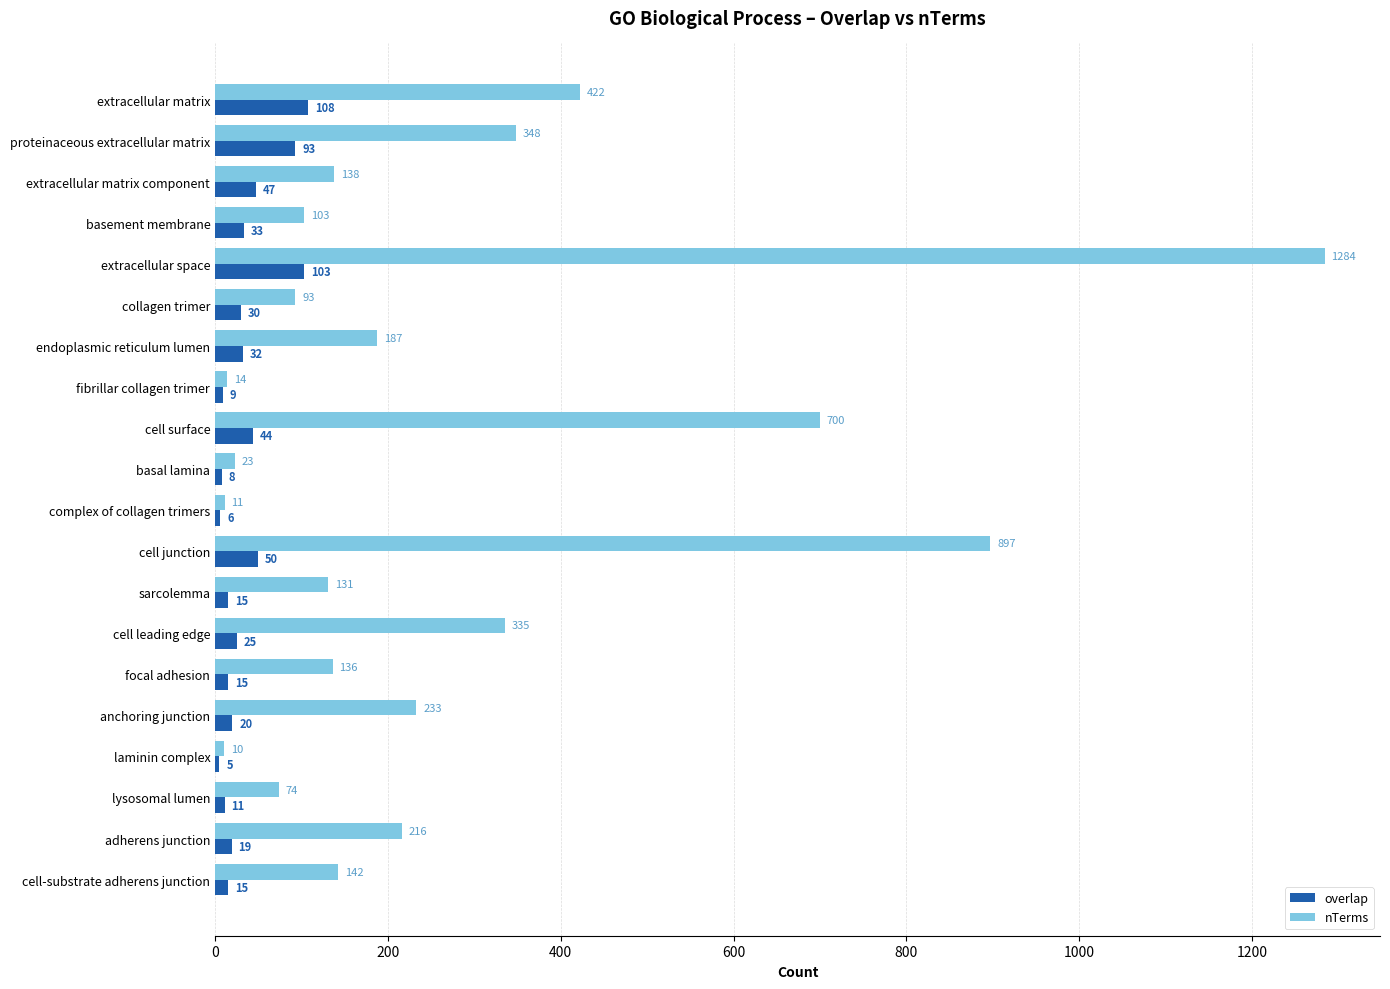

Which label corresponds to the smallest value in the chart?

laminin complex